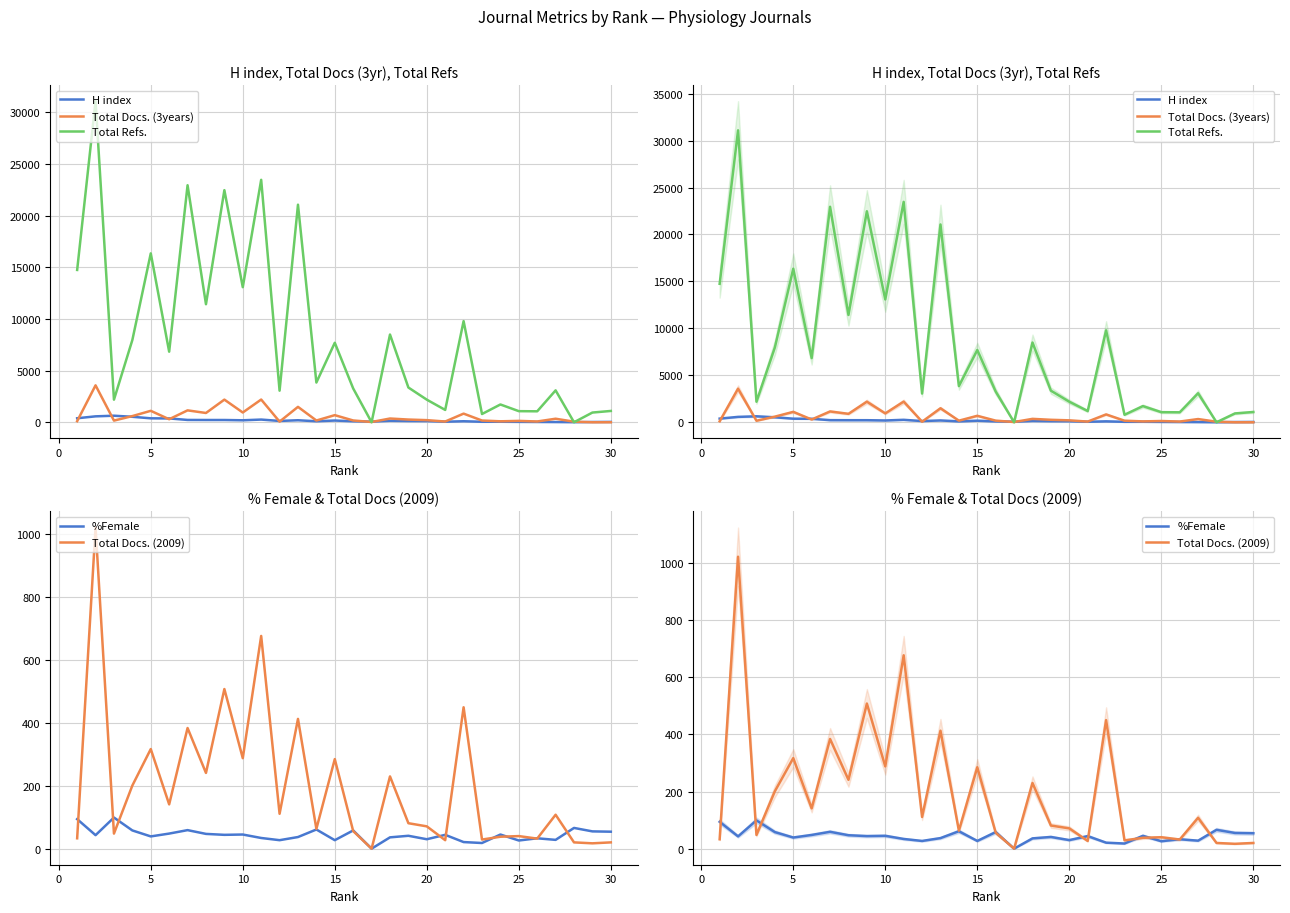

How many data points in %Female are above 44?

13